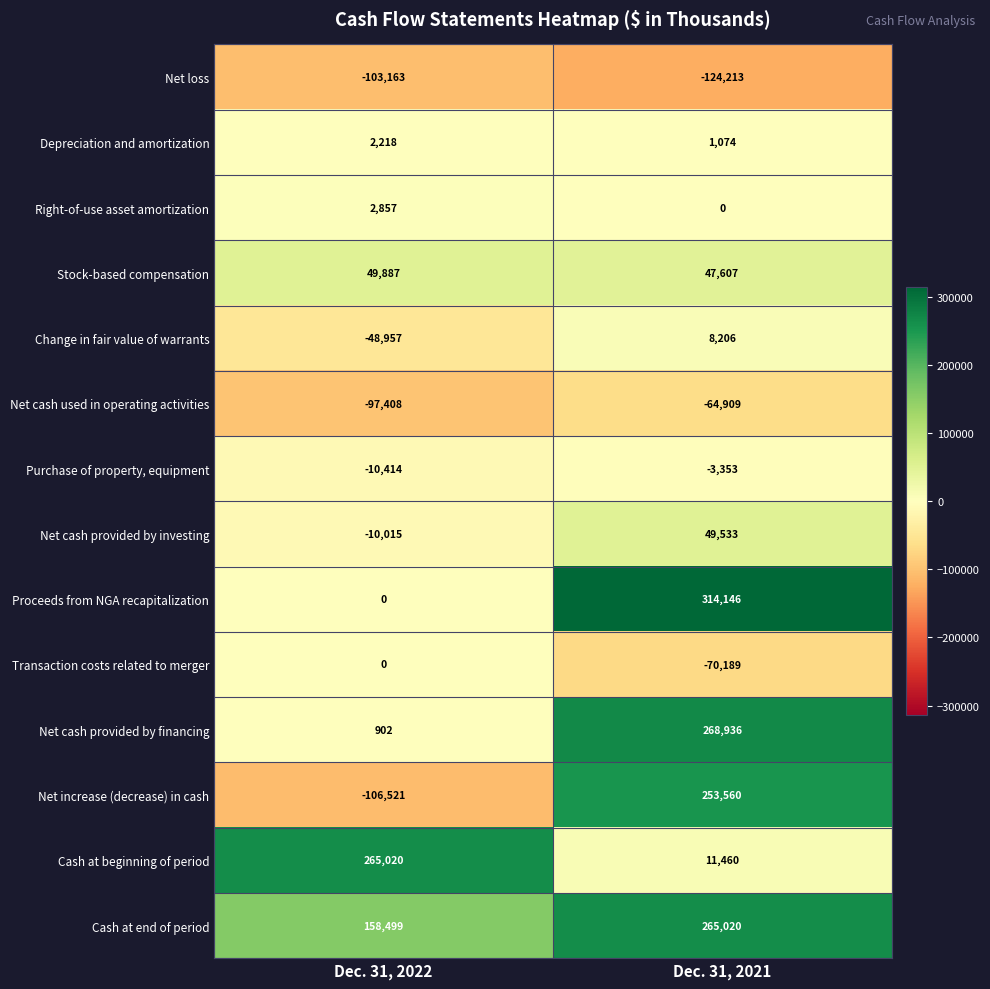

What is the difference between the maximum and minimum values in the Net loss series?

21050